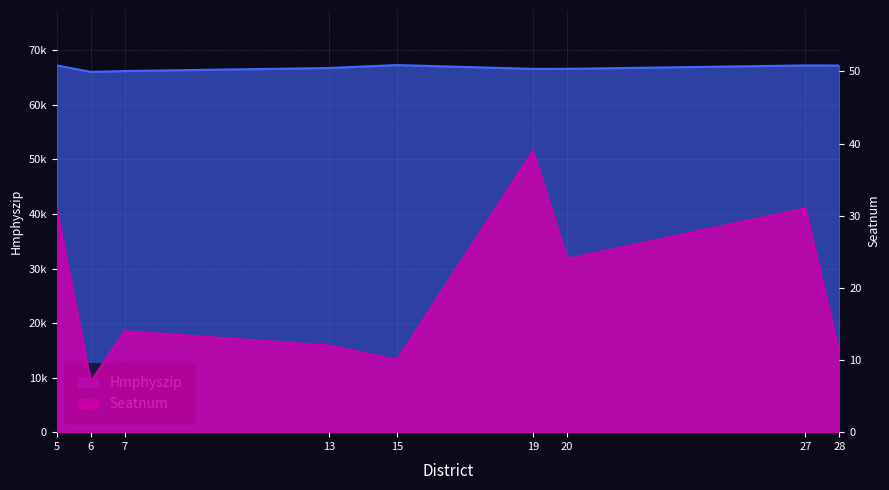

At 6, list the series in order from largest to smallest.

Hmphyszip, Seatnum